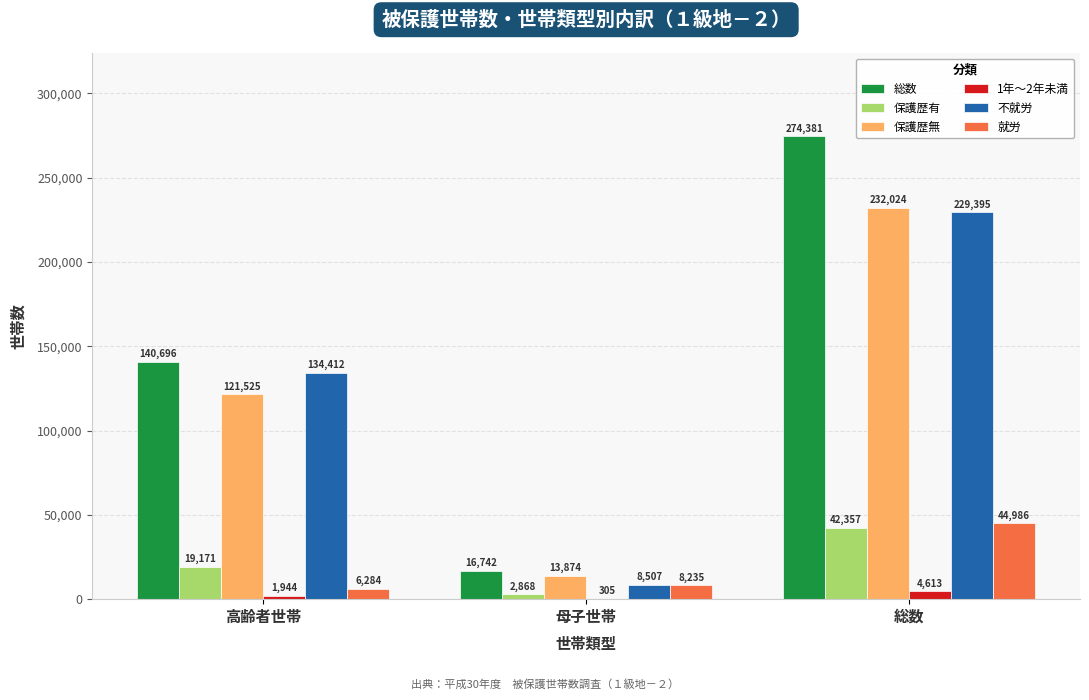

Reading left to right, what are all the values shown in this chart?

総数: 高齢者世帯=140696	母子世帯=16742	総数=274381
保護歴有: 高齢者世帯=19171	母子世帯=2868	総数=42357
保護歴無: 高齢者世帯=121525	母子世帯=13874	総数=232024
1年～2年未満: 高齢者世帯=1944	母子世帯=305	総数=4613
不就労: 高齢者世帯=134412	母子世帯=8507	総数=229395
就労: 高齢者世帯=6284	母子世帯=8235	総数=44986